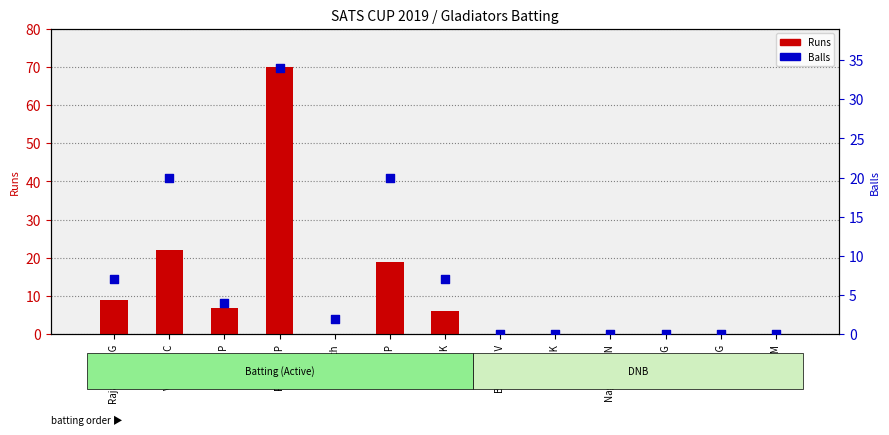

At which category is the sum across all series the highest?

Ramana P